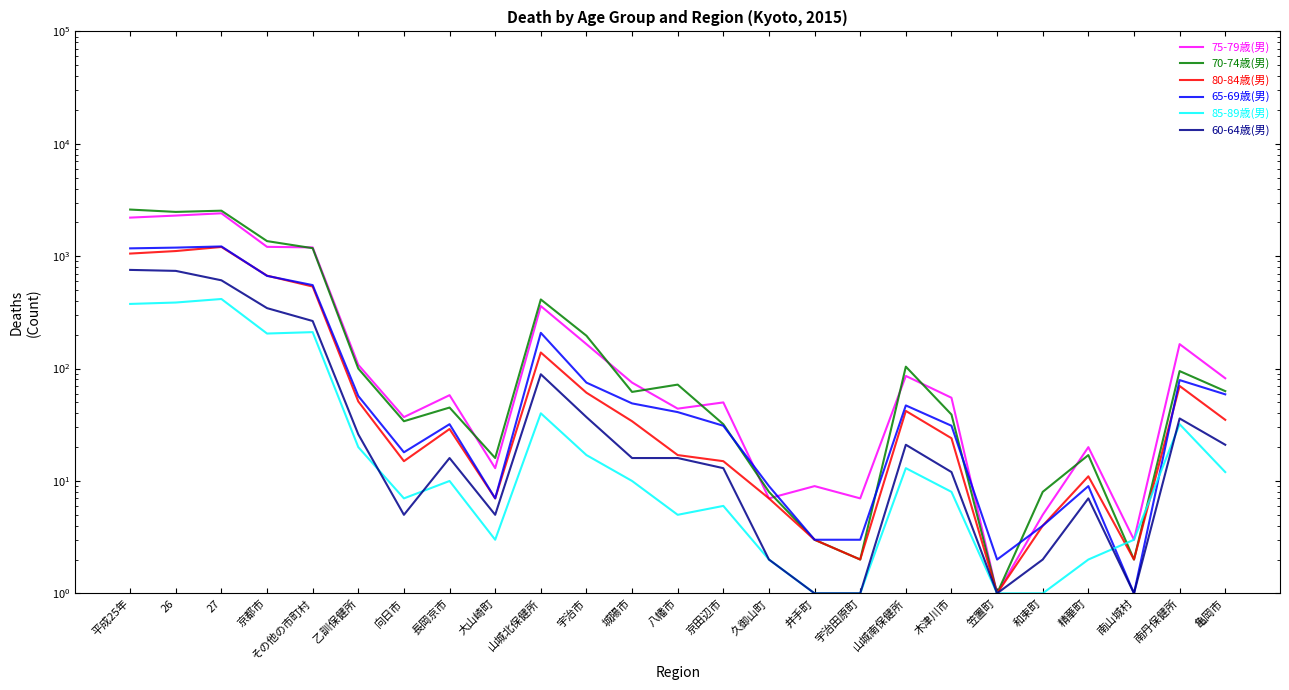

How many distinct data groups are displayed?

6